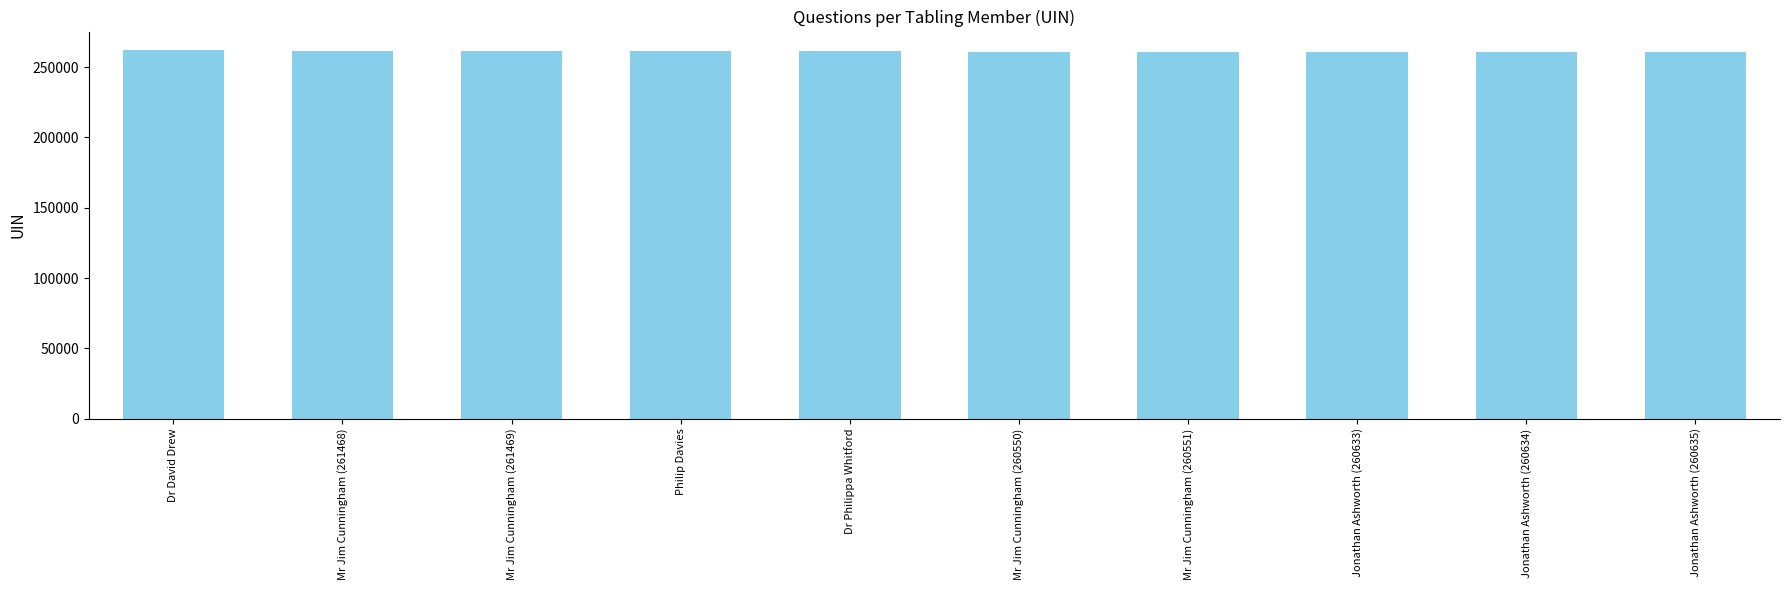

What is the greatest value displayed?

262214